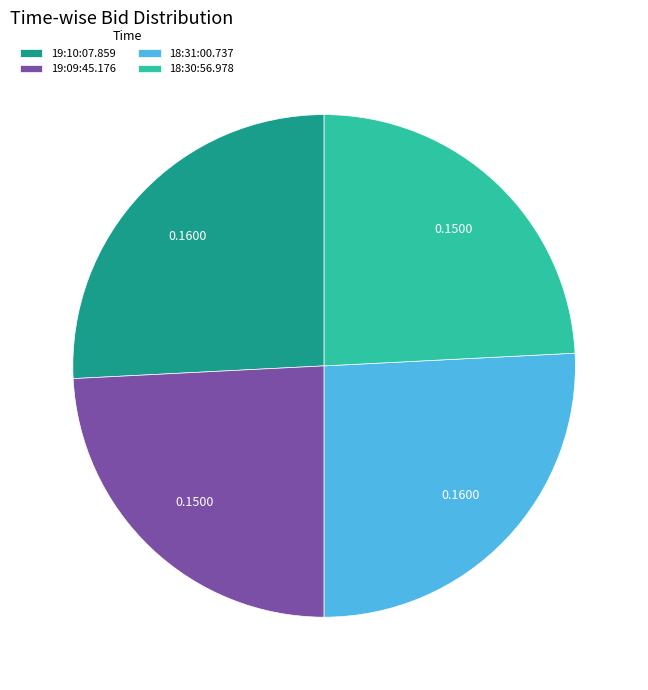

Is the sum of 19:10:07.859 and 18:31:00.737 greater than half?

Yes